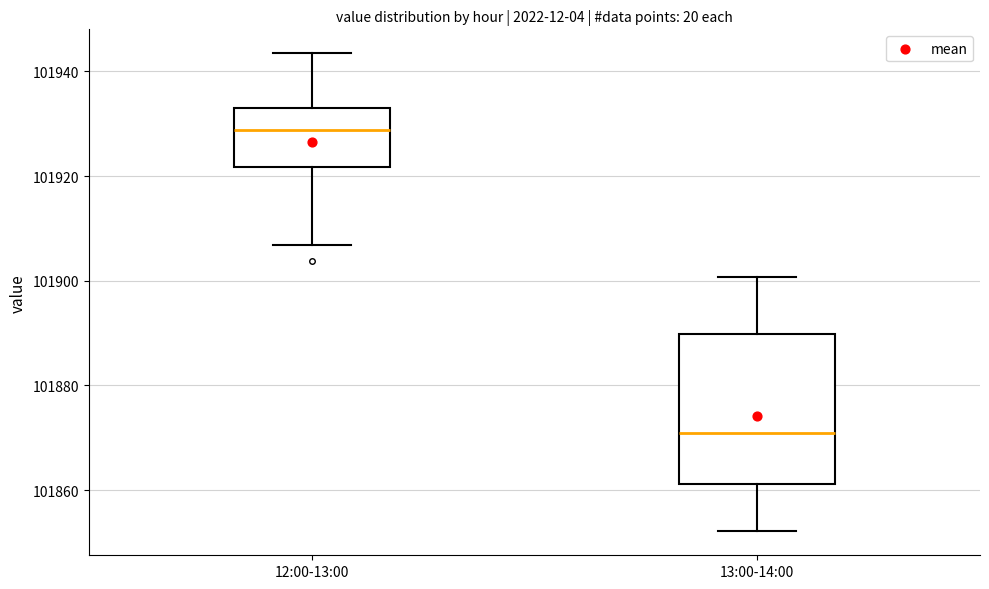

Which box is the tallest, from its lower edge to its upper edge?

13:00-14:00